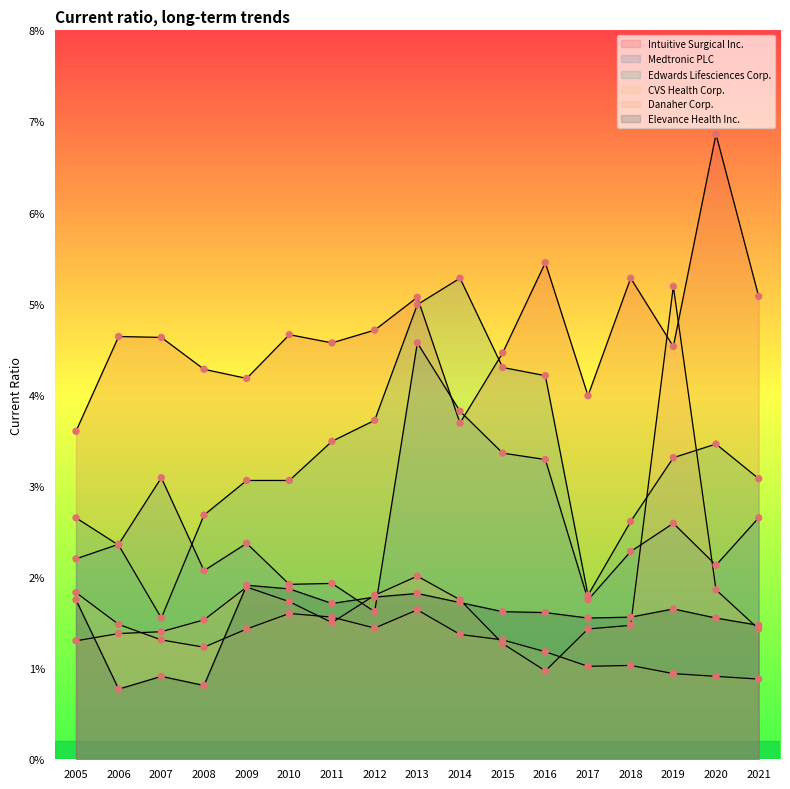

Which series contains the highest Y value?

Intuitive Surgical Inc.